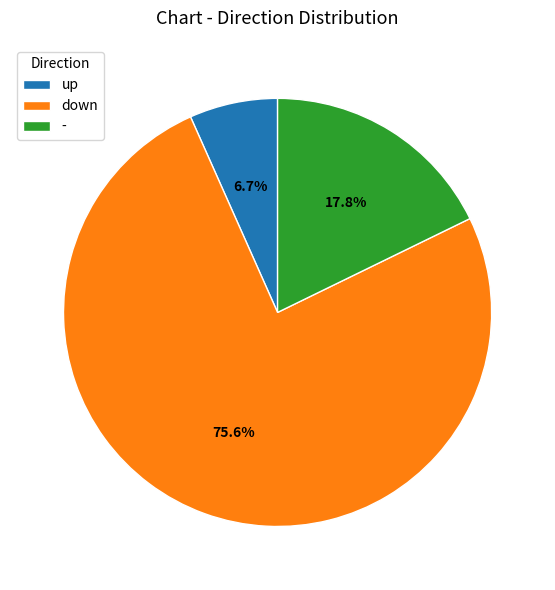

Approximately how many times larger is the value at down compared to up?

11.3